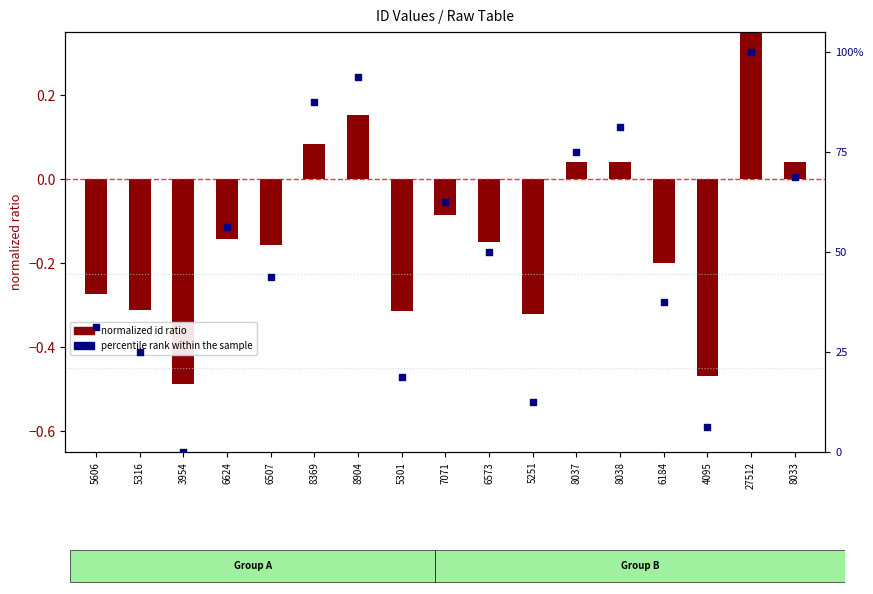

Is the value of normalized id ratio at 8369 greater than the value of percentile rank within sample at 5316?

No